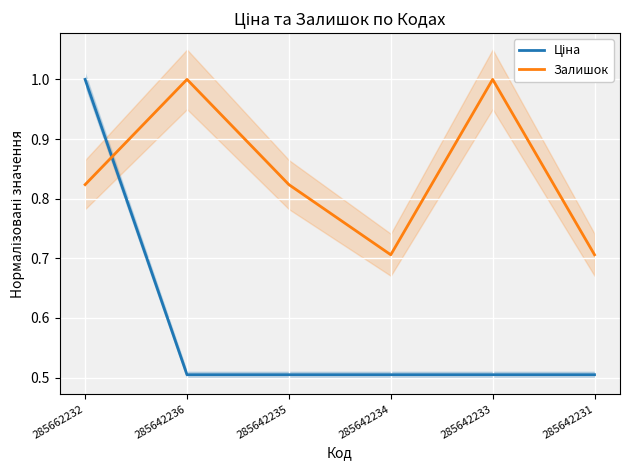

What is the difference between the maximum and minimum values in the Ціна series?

0.5